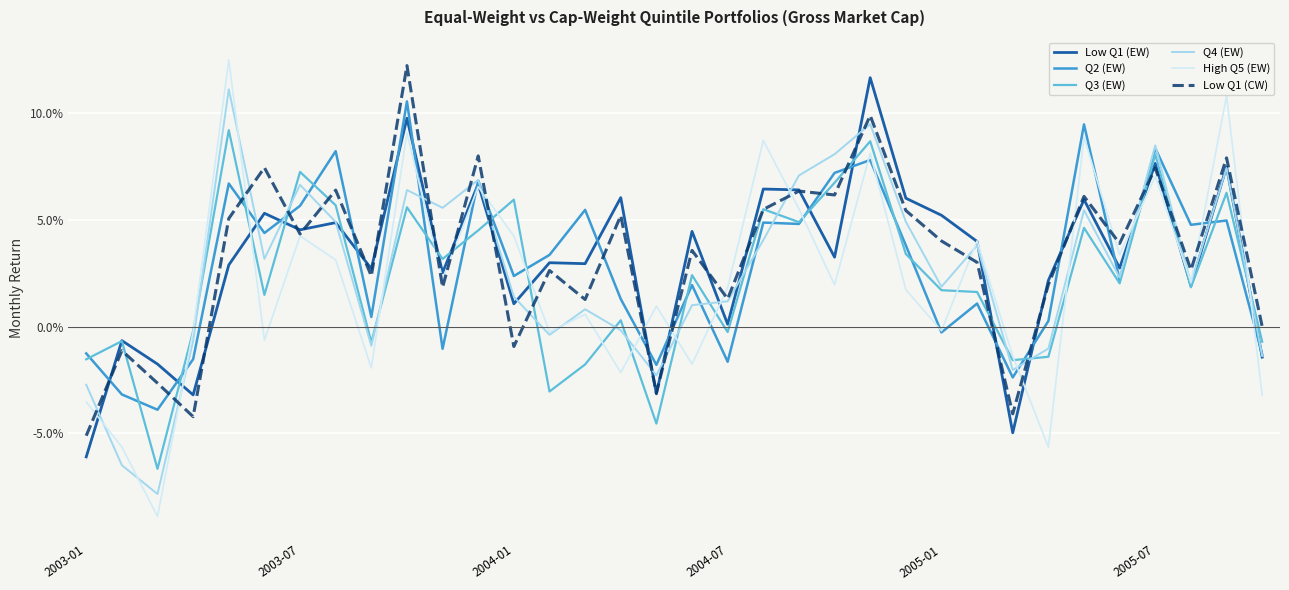

Does the chart display data point markers on the line(s)?

No